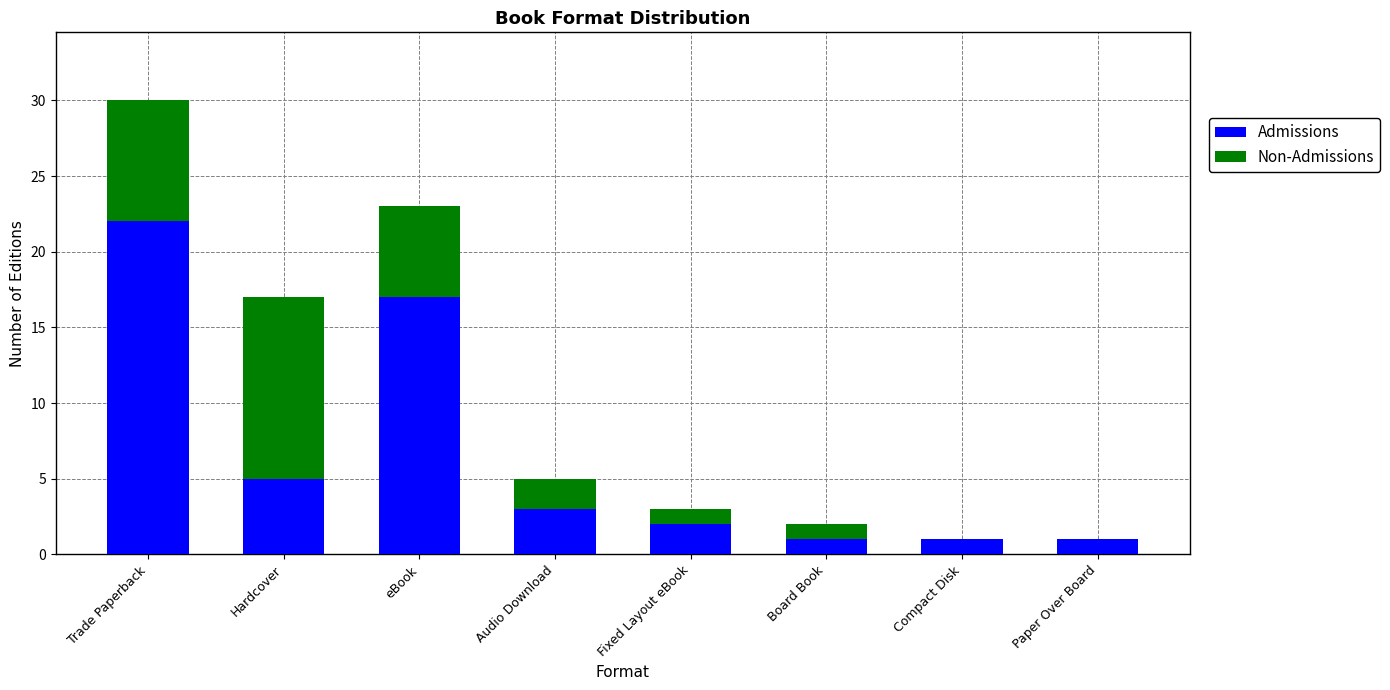

At which category is the sum across all series the highest?

Trade Paperback